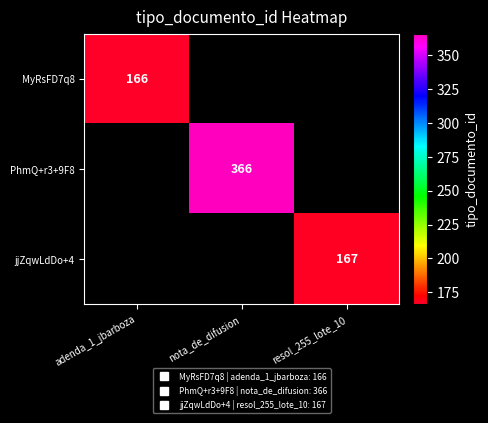

How many series are shown in this chart?

3